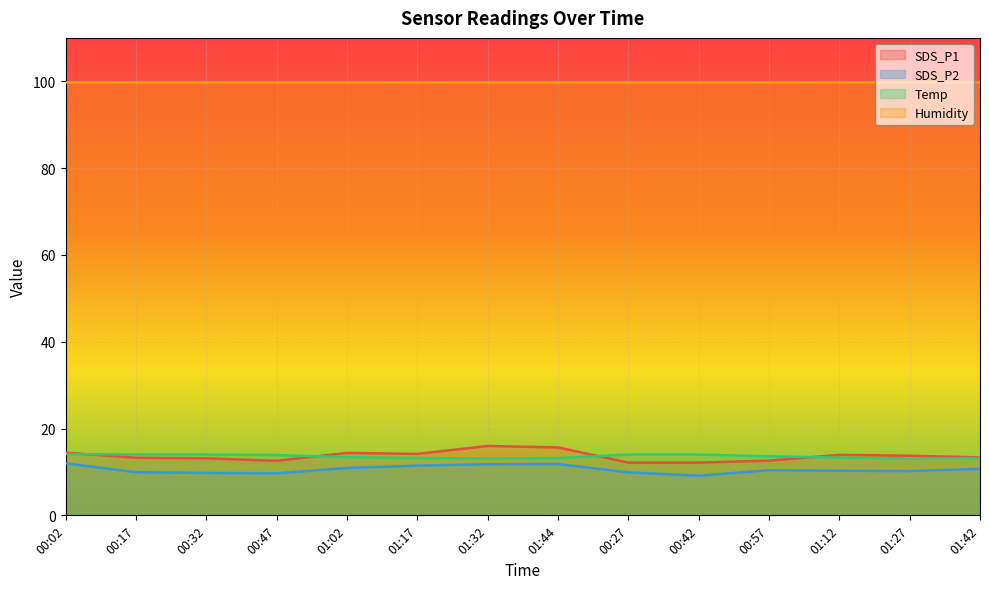

True or false: Temp has more than 1 interior local peaks.

False